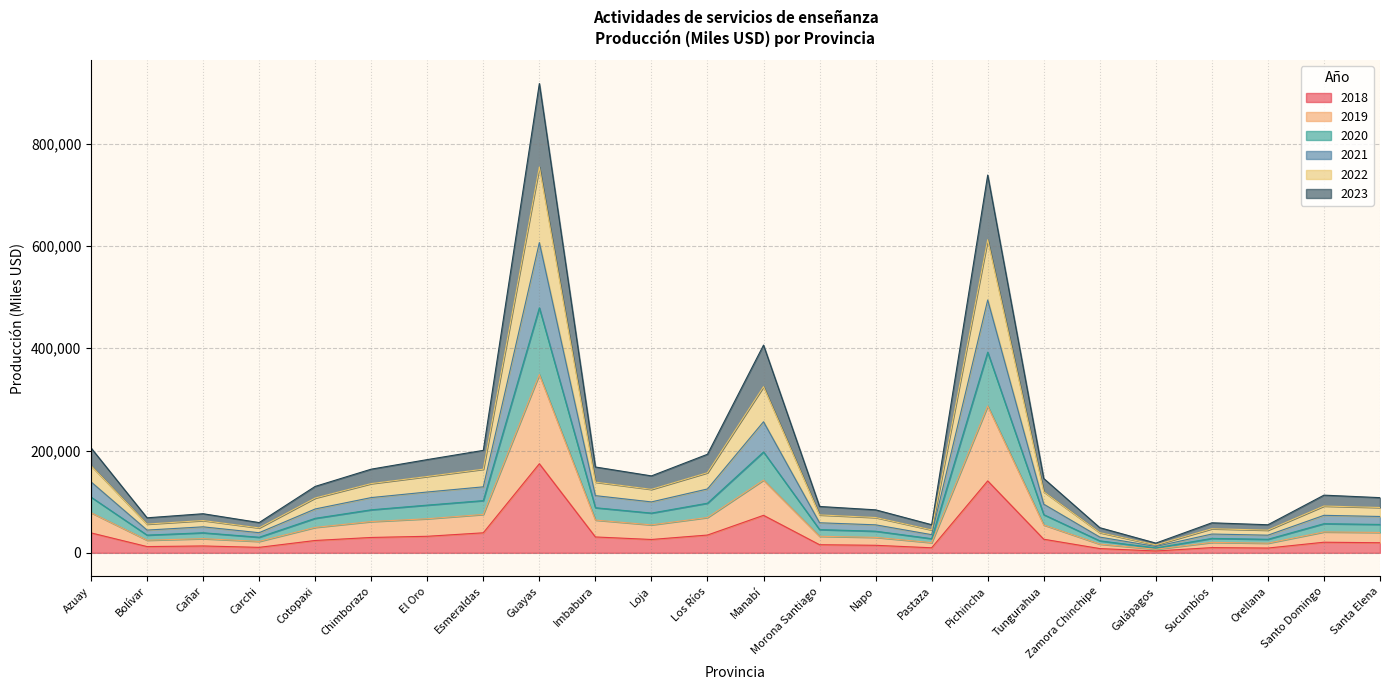

At which category is the sum across all series the highest?

Guayas